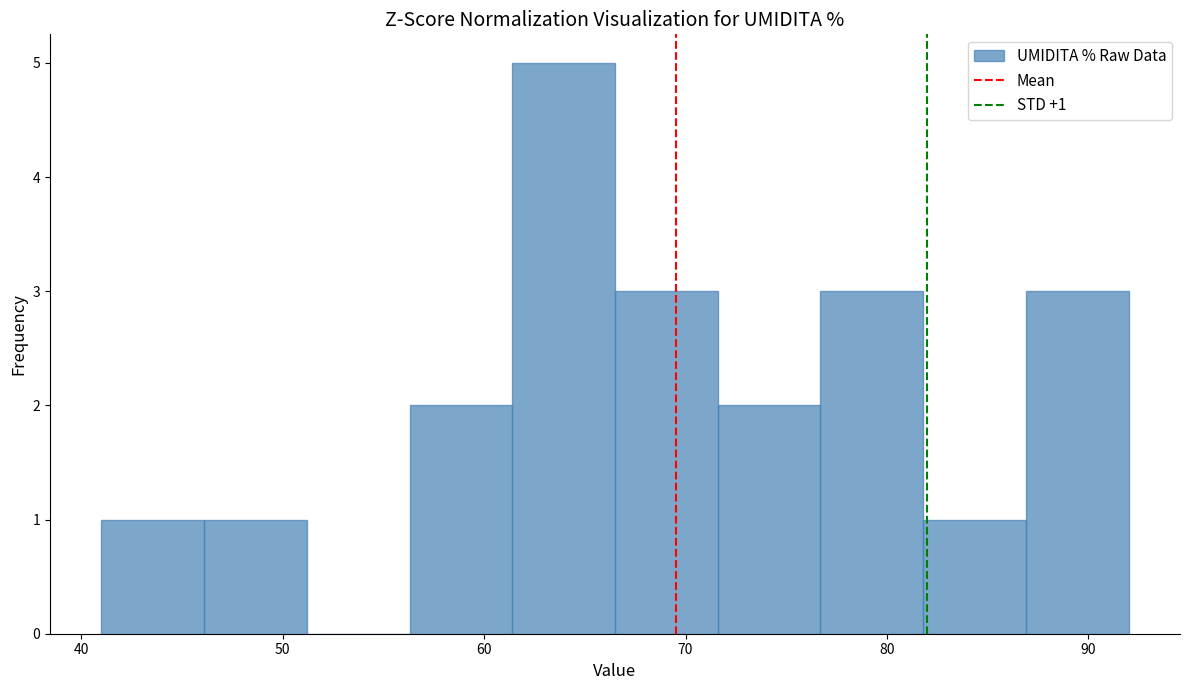

Which range on the x-axis has the tallest bar?

61.4 to 66.5